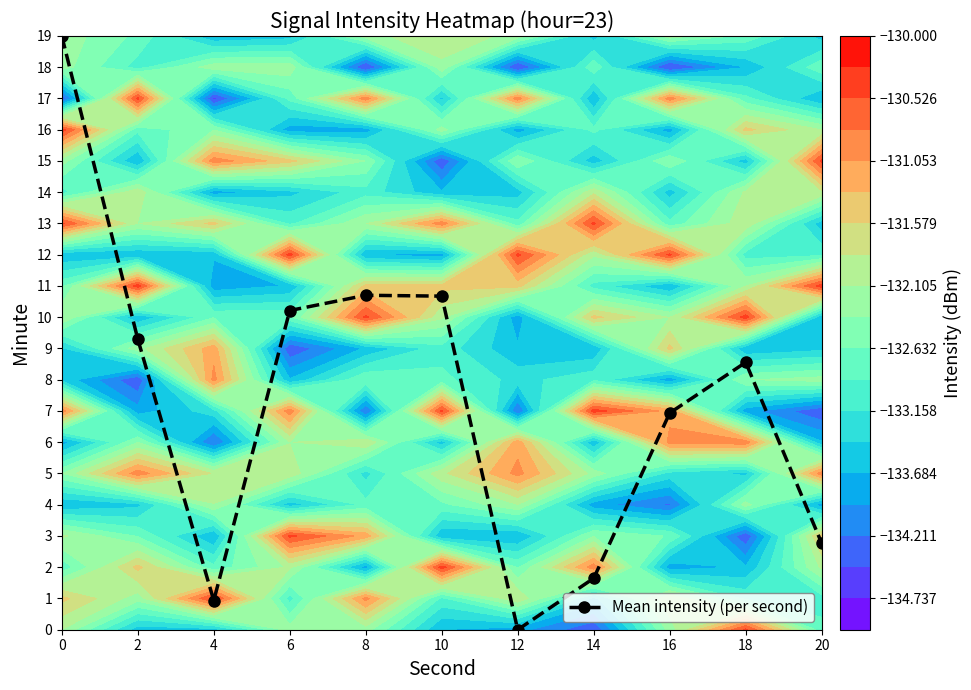

What value does the data have at 20?

2.8